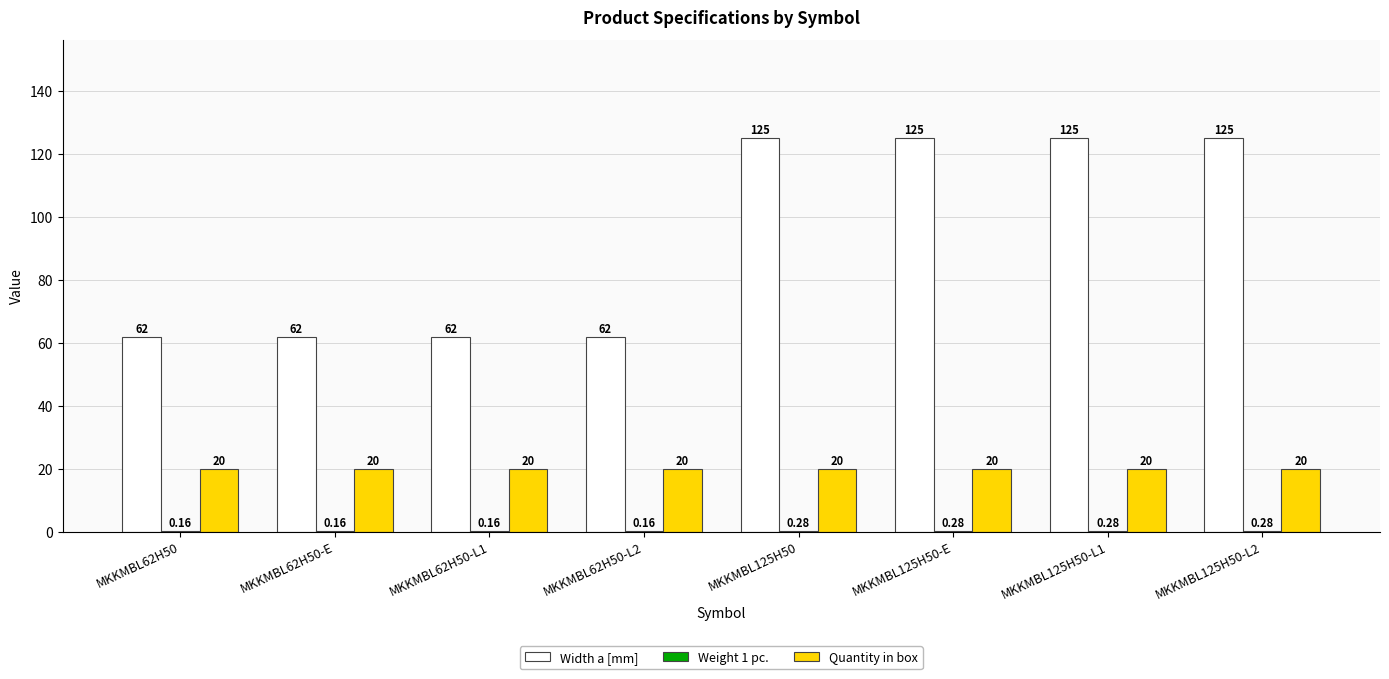

True or false: Width a [mm] has a value of 62.0 at MKKMBL62H50-L2.

True